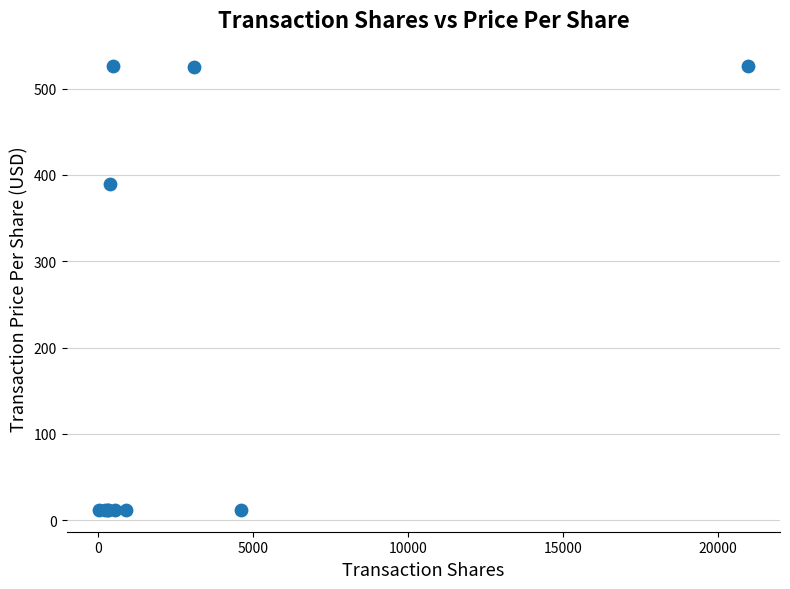

What Y value in the scatter plot is closest to 269?

389.3